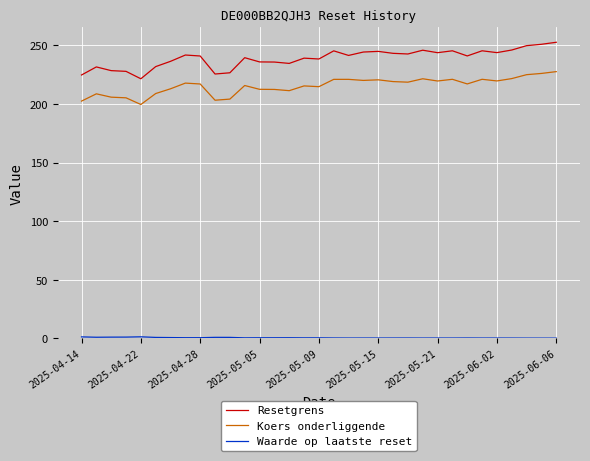

What is the greatest value displayed?

252.7